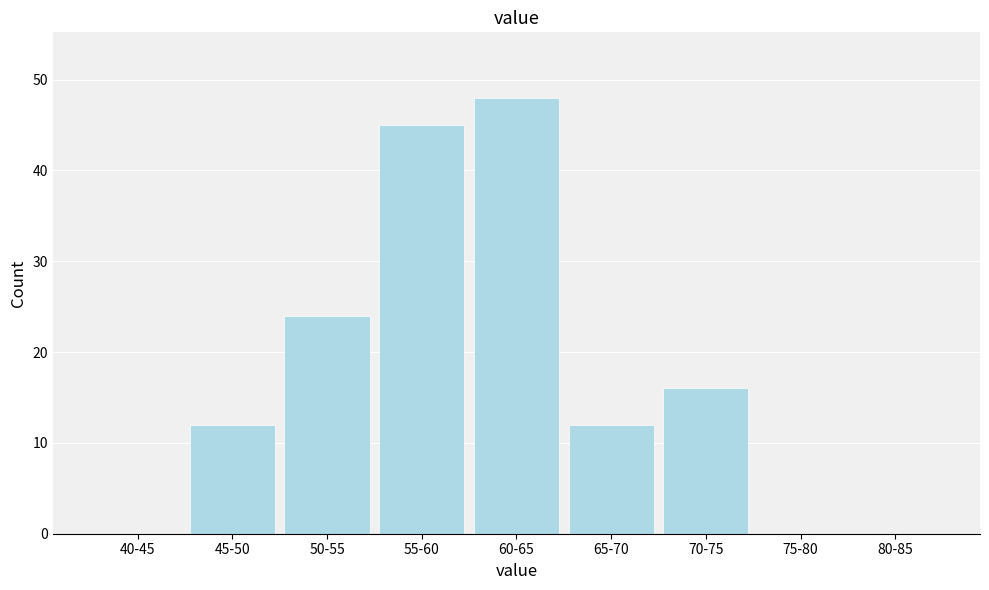

Reading right to left, extract all data points from this chart.

80-85=0	75-80=0	70-75=16	65-70=12	60-65=48	55-60=45	50-55=24	45-50=12	40-45=0